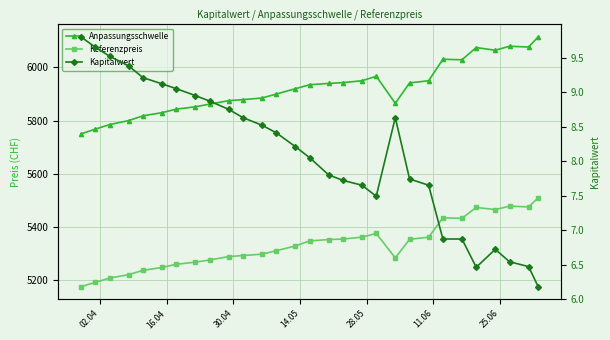

Which series has the largest total across all categories?

Anpassungsschwelle